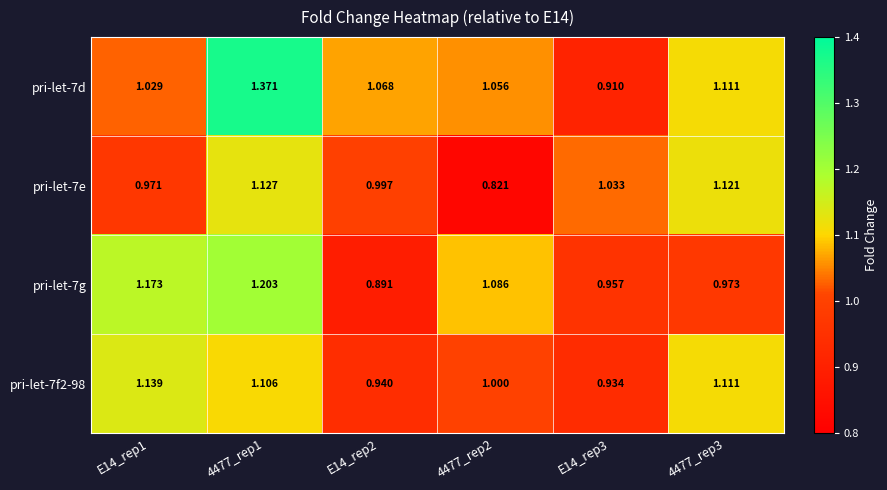

At how many categories does at least one series exceed 1?

6